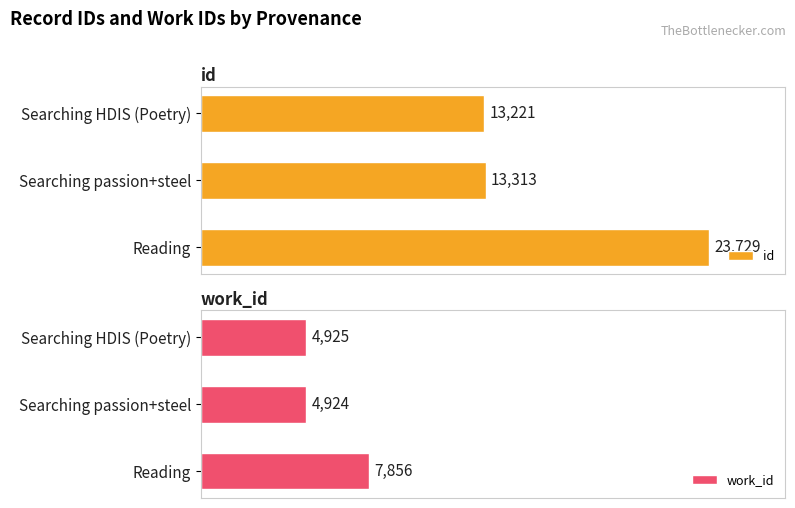

Does the chart contain any negative values?

No